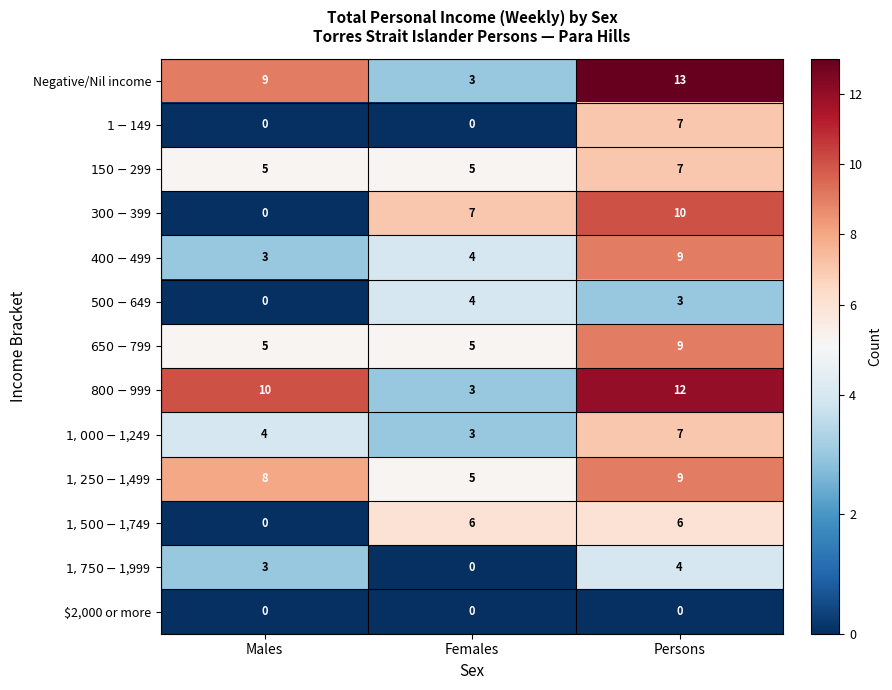

At which category does the chart reach its peak across all series?

Persons